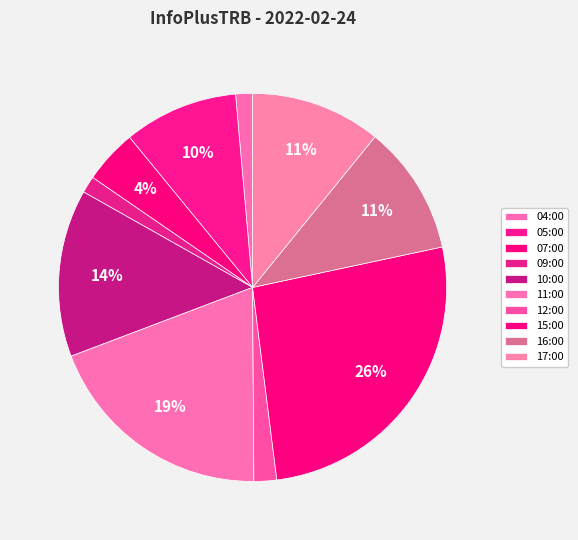

What is the ratio of the value at 04:00 to the value at 12:00?

0.7